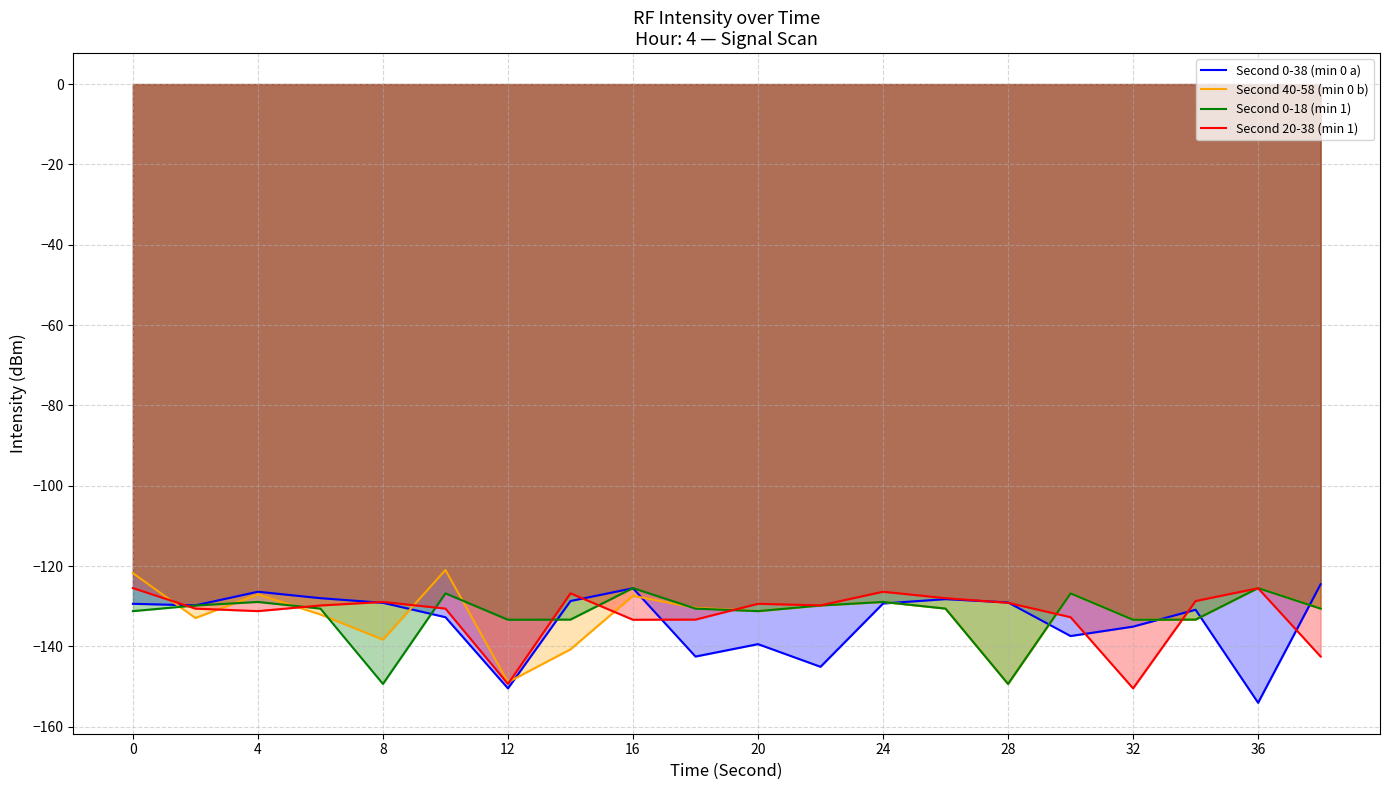

How many values in the Second 0-38 (min 0 a) series exceed -129?

6